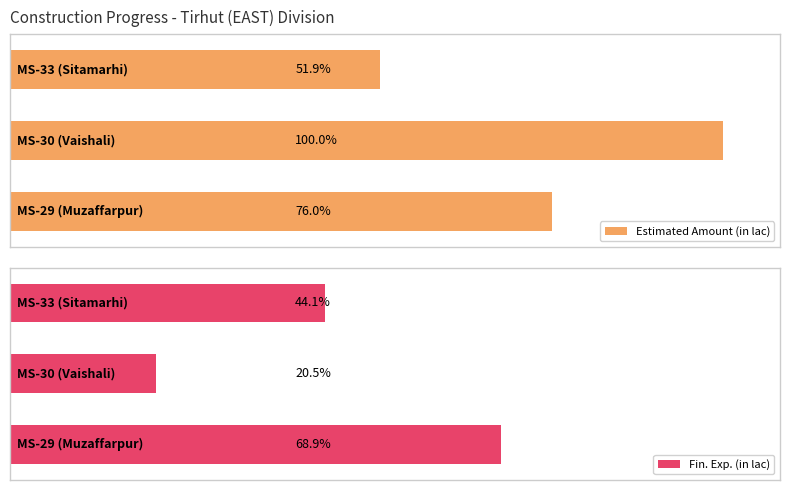

How many values in the Estimated Amount (in lac) series are below 791?

1